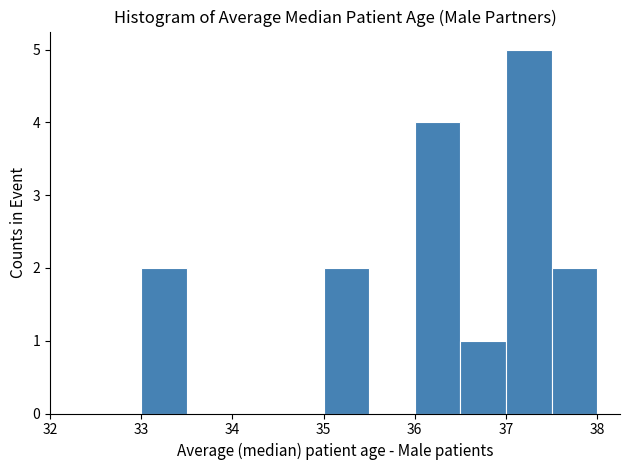

Reading left to right, transcribe this chart: for each bar, give the range it covers on the x-axis and its height. The values are not printed on the chart, so give them approximately, as read against the axis.

33.0 to 33.5: 2
33.5 to 34.0: 0
34.0 to 34.5: 0
34.5 to 35.0: 0
35.0 to 35.5: 2
35.5 to 36.0: 0
36.0 to 36.5: 4
36.5 to 37.0: 1
37.0 to 37.5: 5
37.5 to 38.0: 2